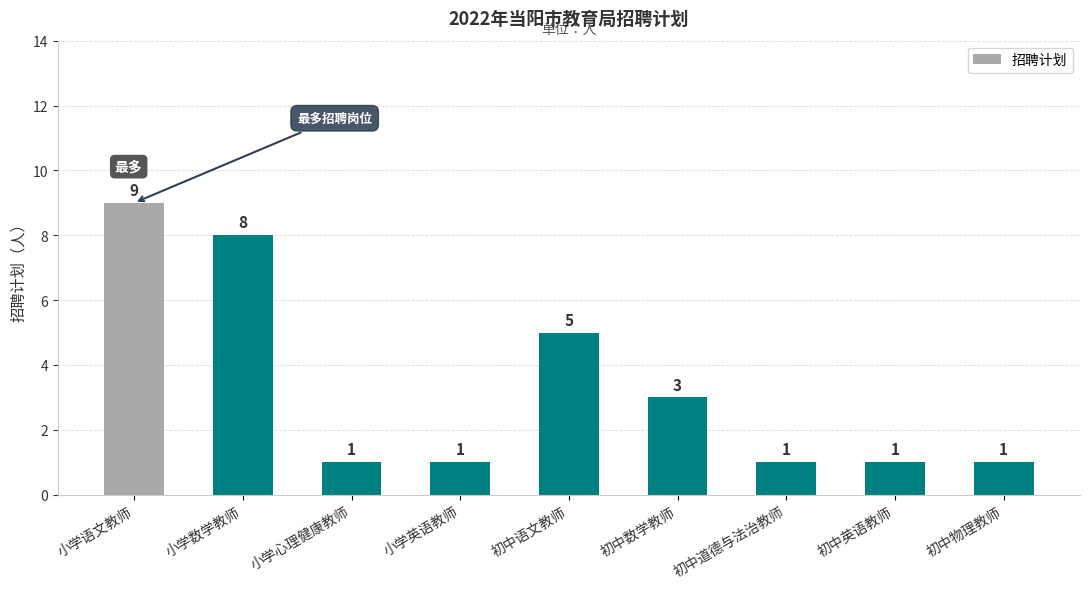

What is the value of the 2nd bar from the left?

8